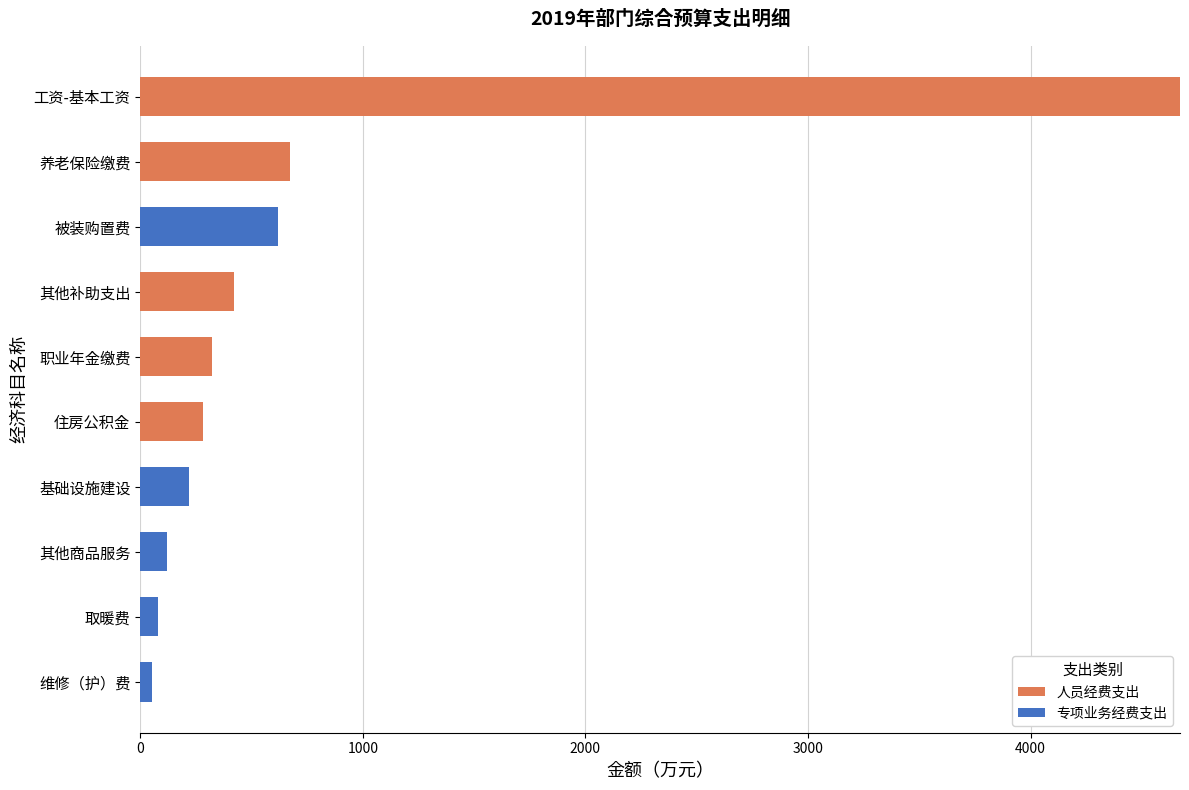

What are all the series names shown in the legend?

人员经费支出, 专项业务经费支出